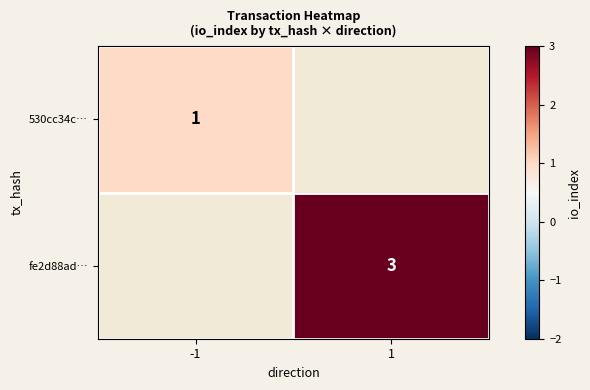

Is it true that fe2d88ad… equals 2 at 1?

False